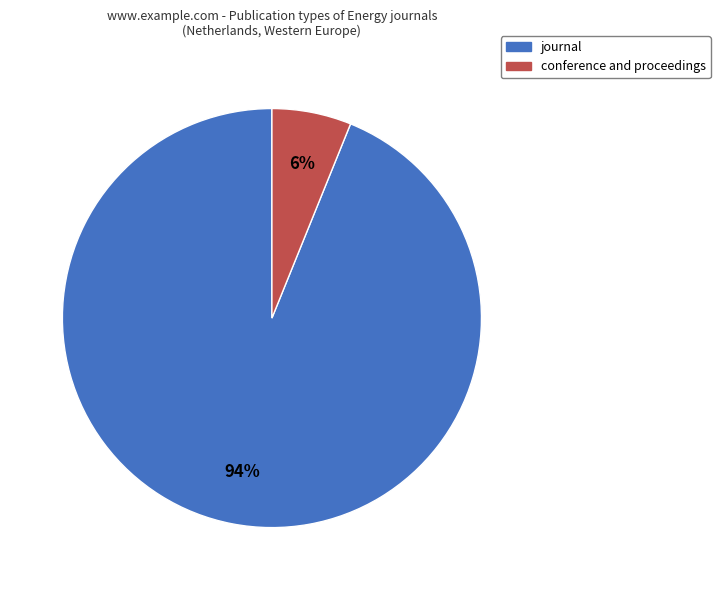

To the nearest percent, what is the difference between the journal and conference and proceedings slice percentages?

88%